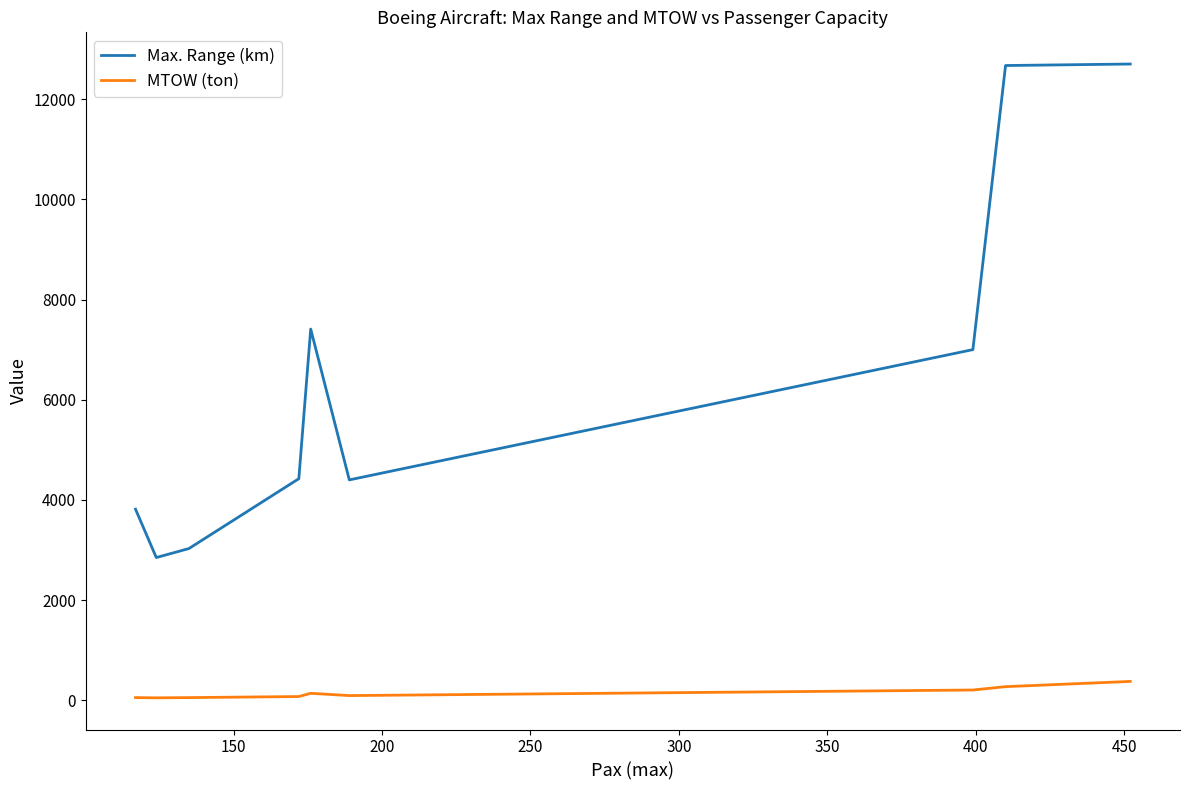

What is the sum of all Max. Range (km) values?

58299.0